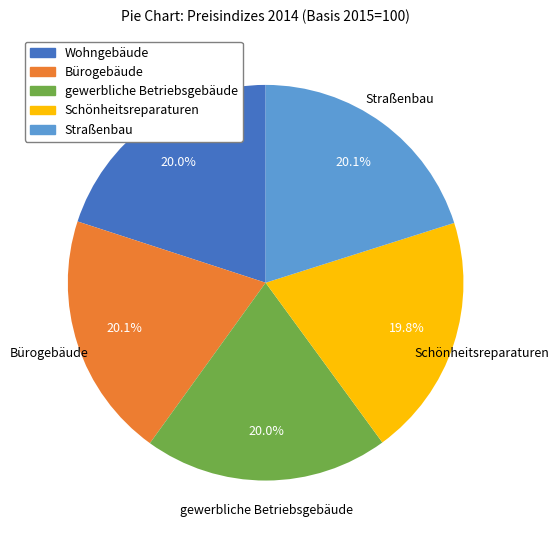

What is the ratio of the value at Schönheitsreparaturen to the value at gewerbliche Betriebsgebäude?

1.0